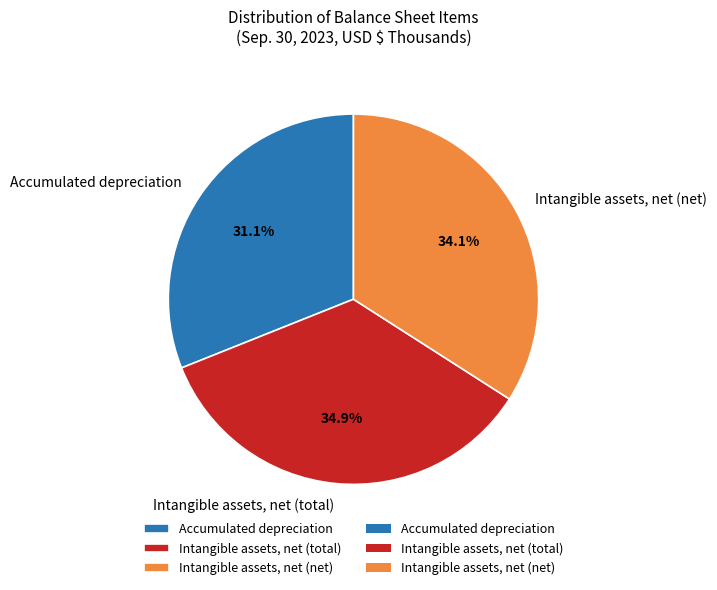

Which has a higher value, Intangible assets, net (net) or Intangible assets, net (total)?

Intangible assets, net (total)